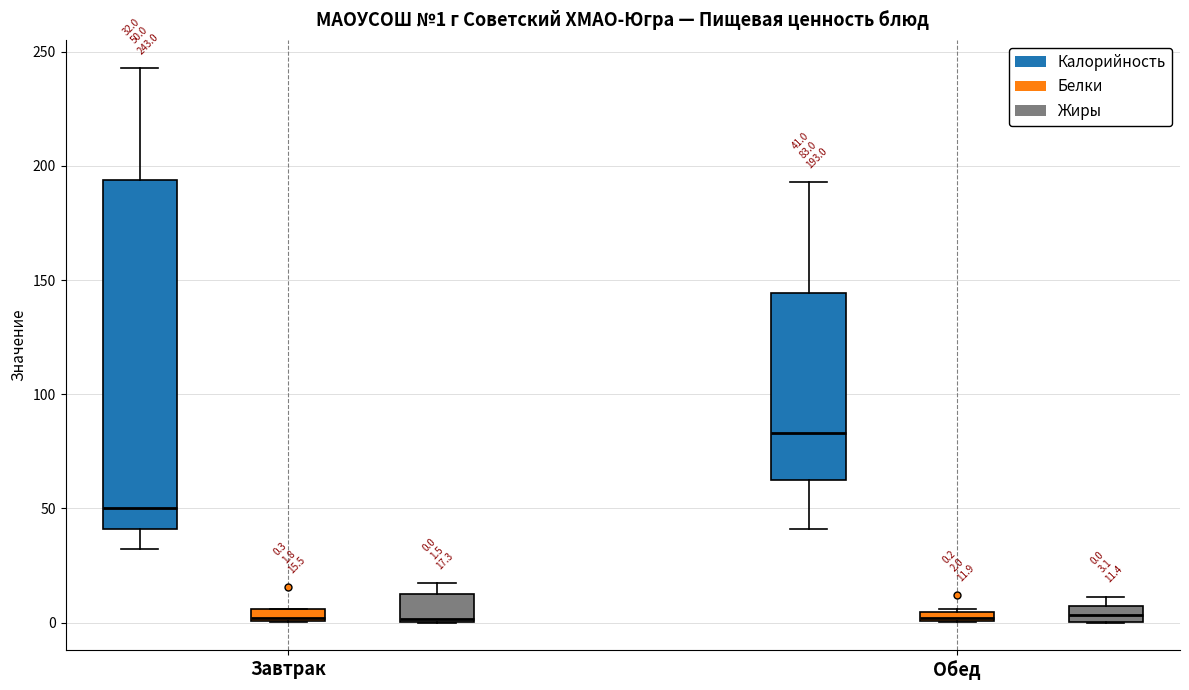

Which box is the tallest, from its lower edge to its upper edge?

Завтрак (Калорийность)